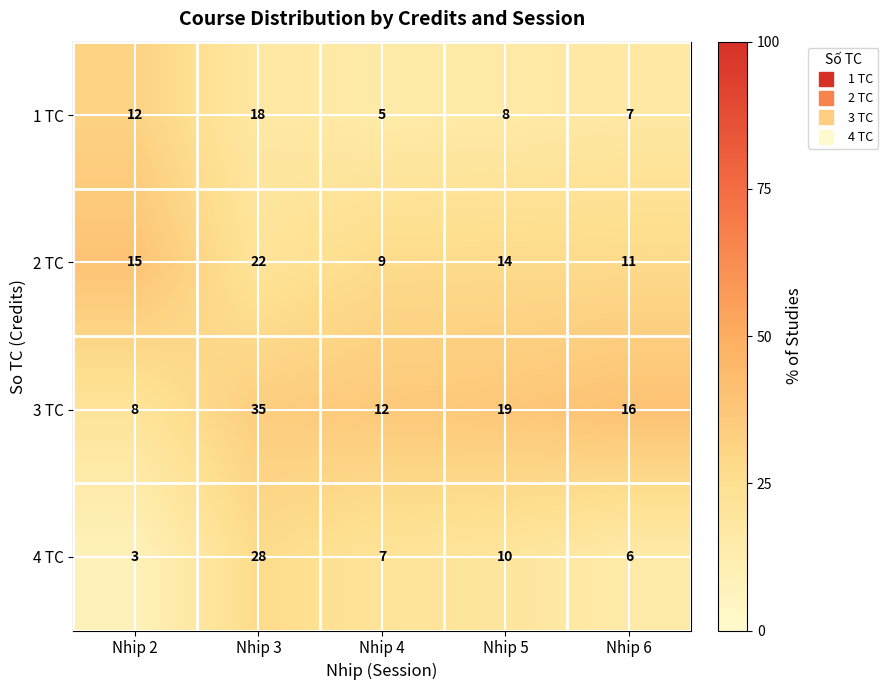

Between Nhip 2 and Nhip 5, which series saw the biggest shift?

3 TC